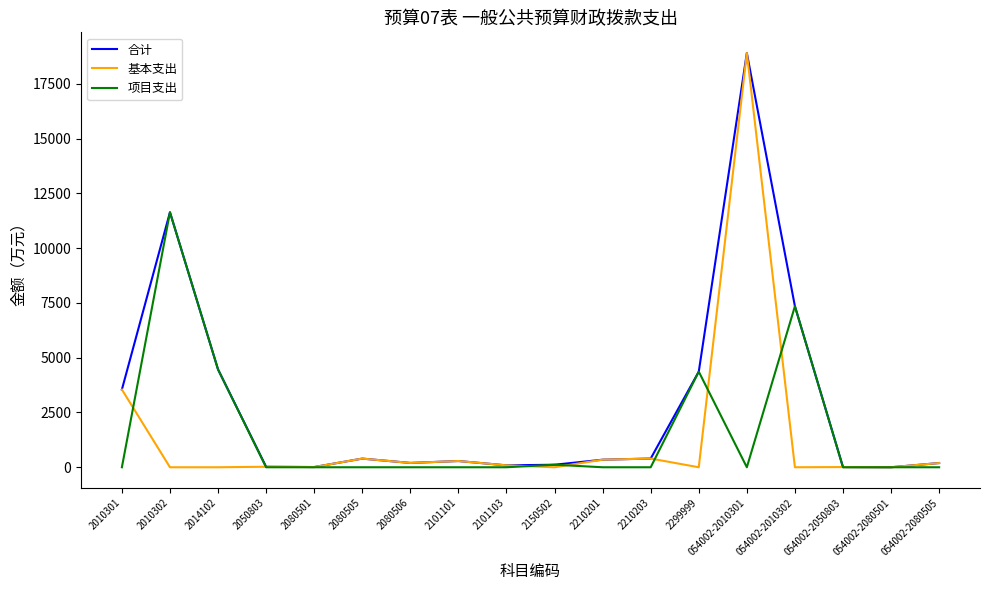

What is the maximum value shown in the chart?

18905.4